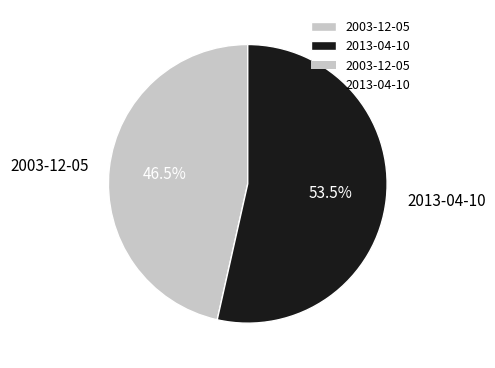

What percentage is NOT represented by 2003-12-05?

53.5%